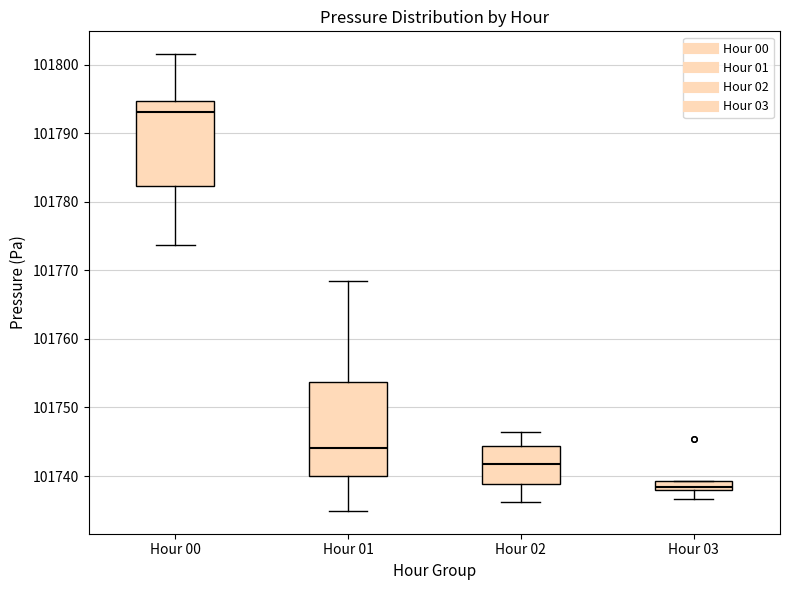

Where is the lower edge of the box for Hour 03 on the y-axis? The values are not printed on the chart, so give them approximately, as read against the axis.

101738